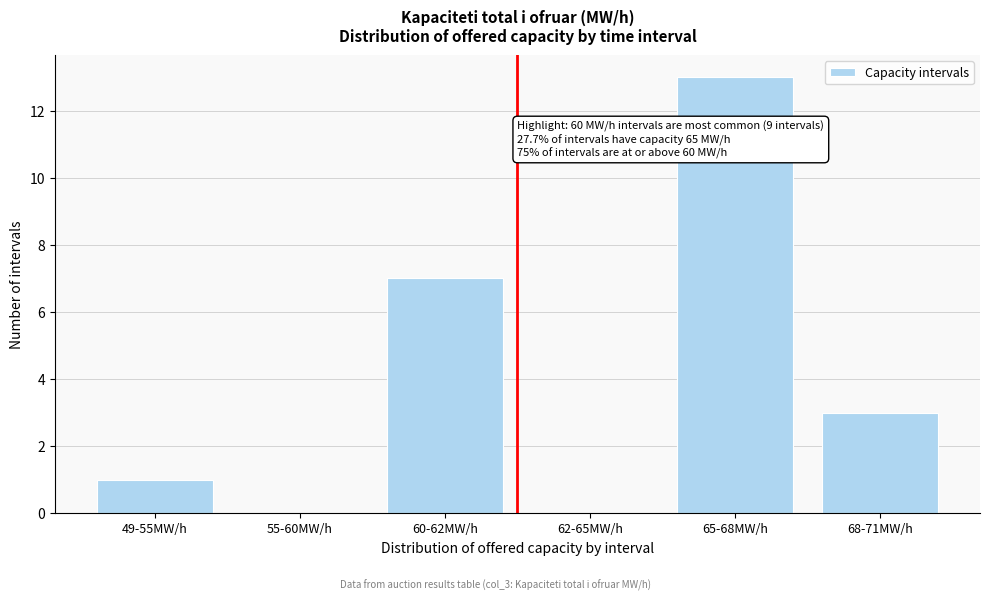

Reading left to right, list all the values displayed in this chart.

49-55MW/h=1	55-60MW/h=0	60-62MW/h=7	62-65MW/h=0	65-68MW/h=13	68-71MW/h=3